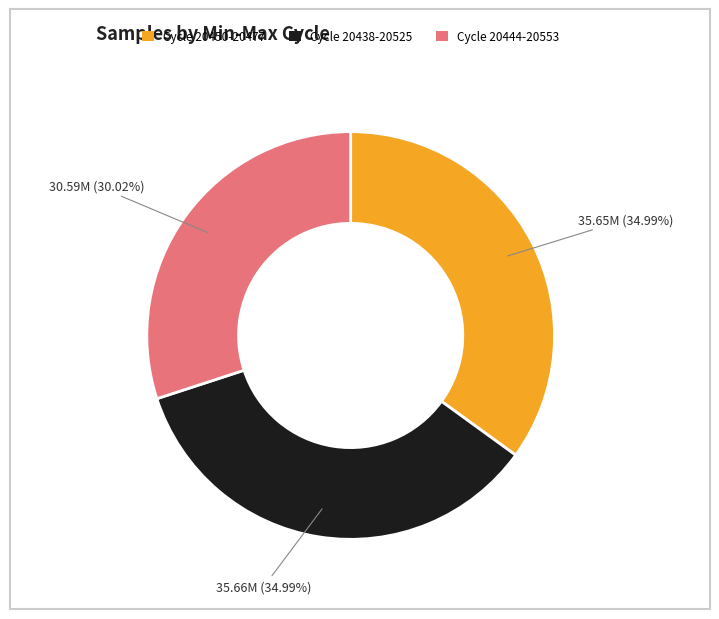

Between Cycle 20450-20477 and Cycle 20444-20553, which is larger?

Cycle 20450-20477